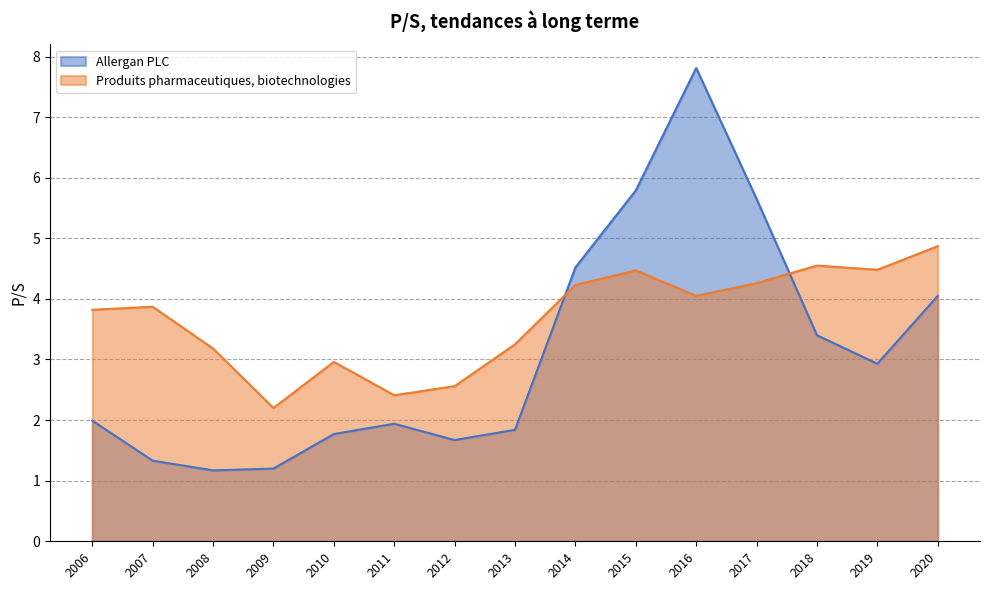

The Allergan PLC series shows 5.0 at 2019-02-15. True or false?

False